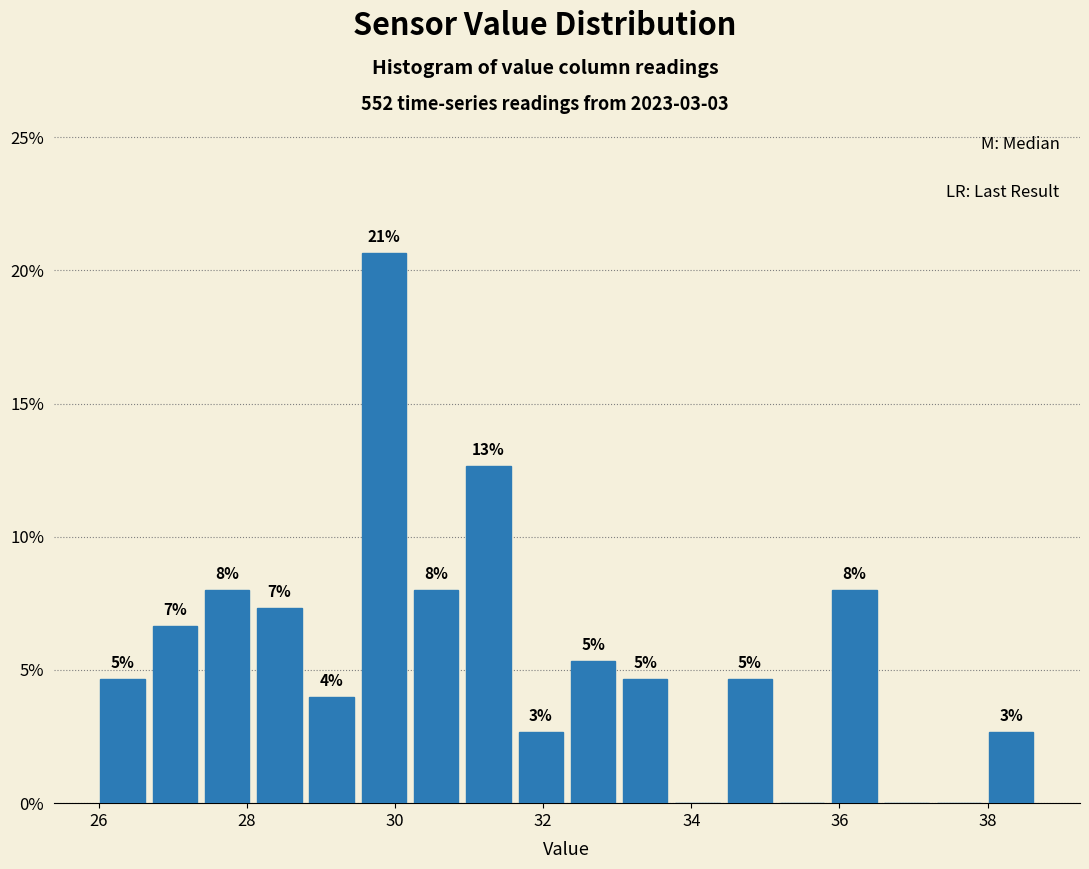

Around what value on the x-axis is the tallest bar? Give the approximate position of its centre, as read against the axis.

29.8